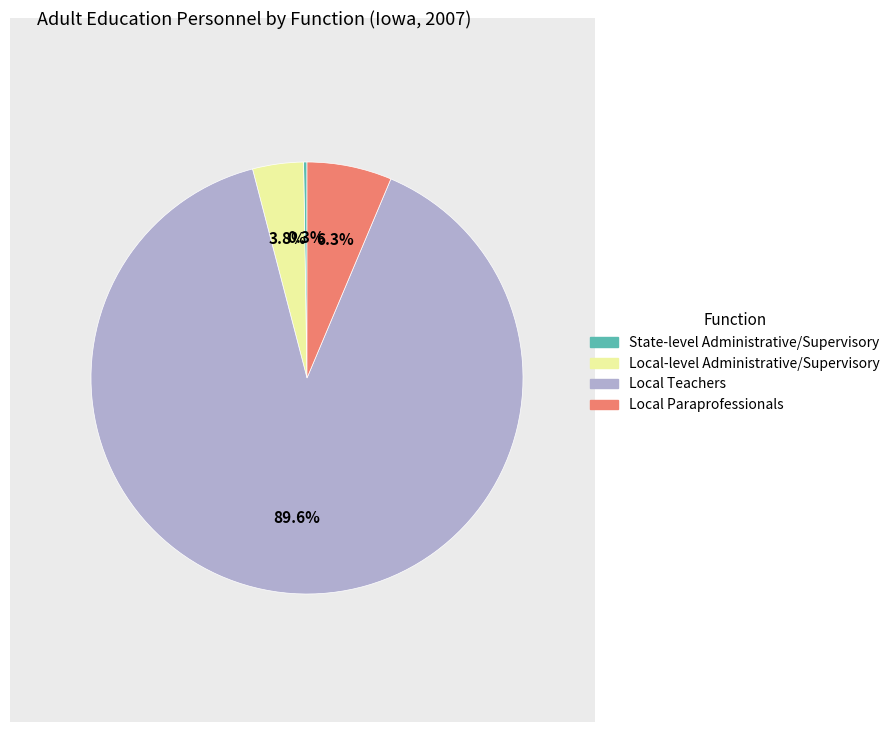

To the nearest percent, what is the difference between the largest and smallest slice percentages?

89%